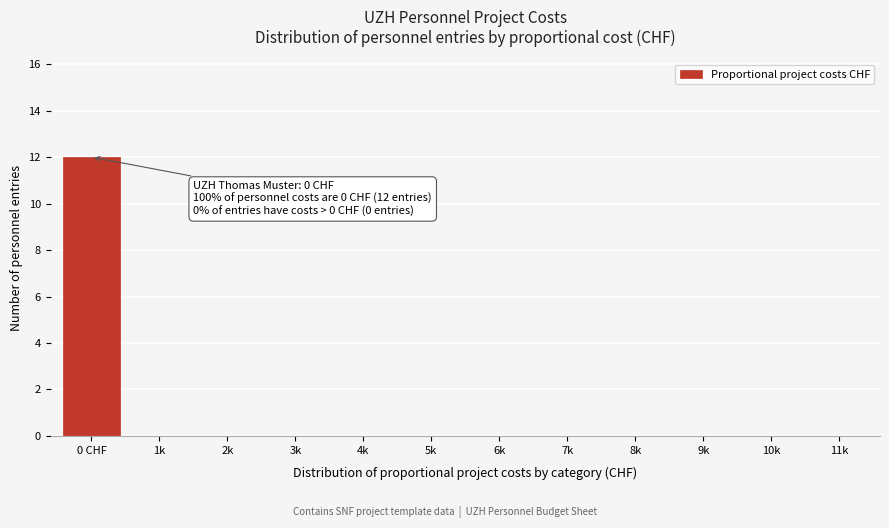

Reading right to left, what are all the values shown in this chart?

11k=0	10k=0	9k=0	8k=0	7k=0	6k=0	5k=0	4k=0	3k=0	2k=0	1k=0	0 CHF=12